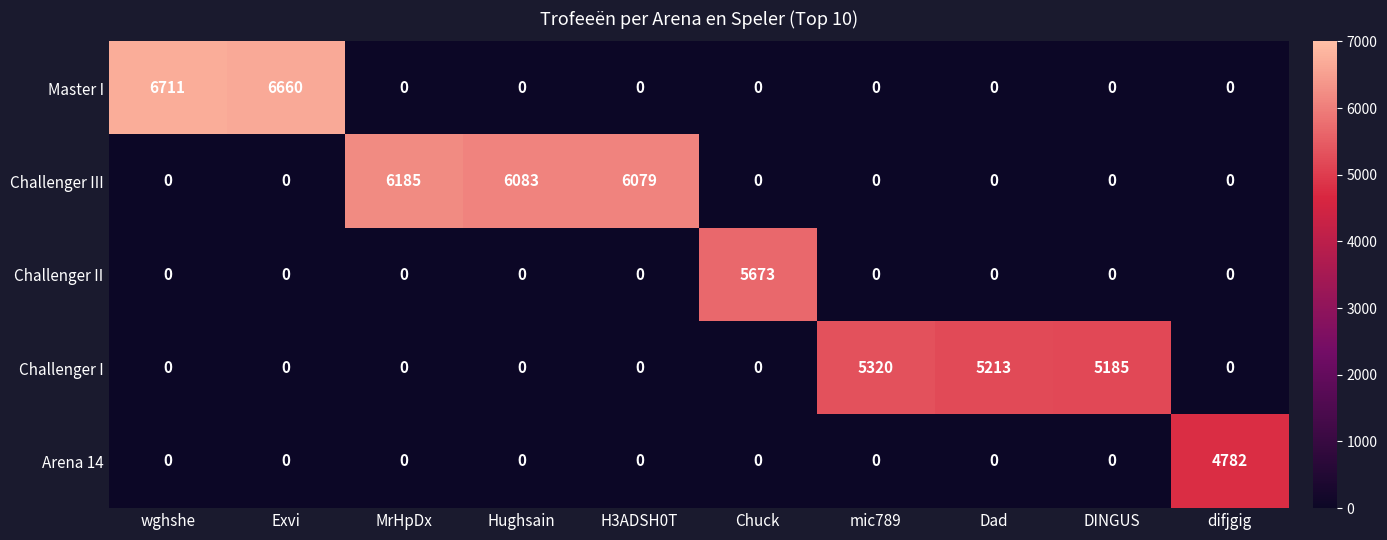

Is it true that Challenger II equals 2854 at Hughsain?

False